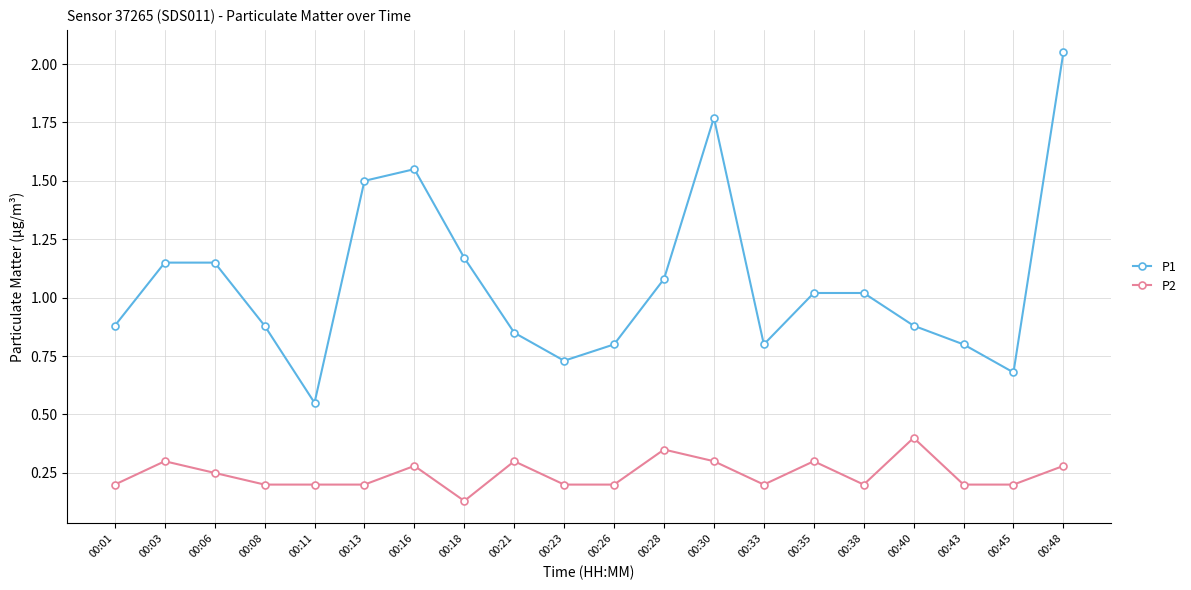

Is the value of P1 at 00:35 greater than the value of P2 at 00:06?

Yes